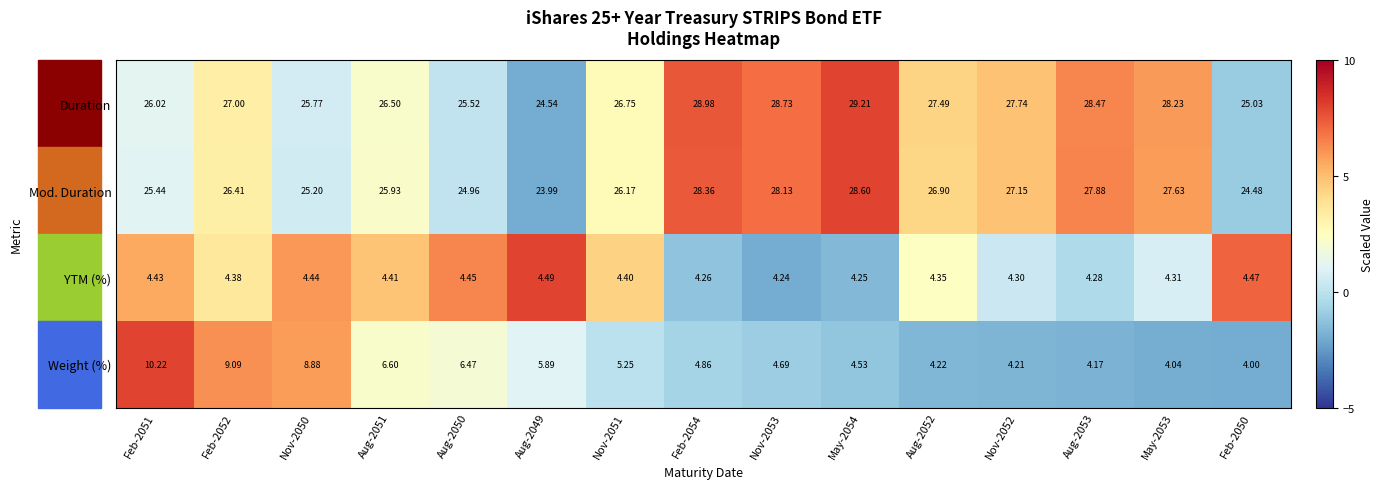

Which series has the widest spread of values?

Weight (%)